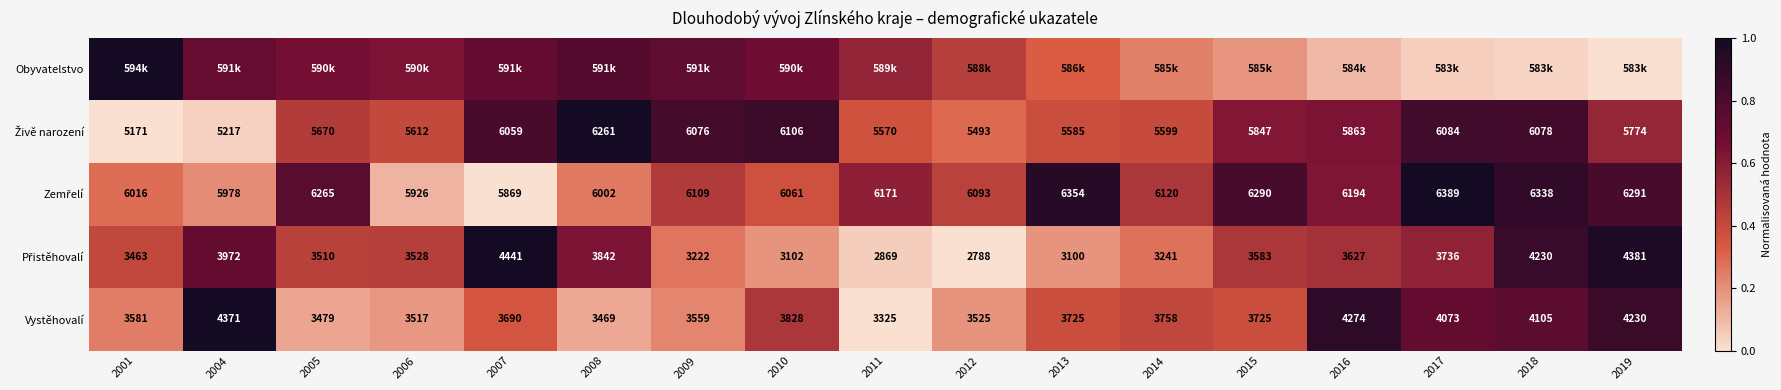

How many positive values does the Obyvatelstvo series have?

16